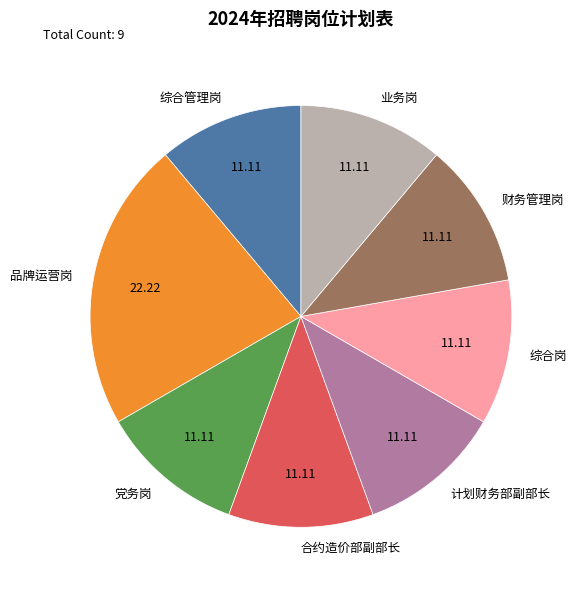

Do 综合岗 and 党务岗 together represent more than half of the pie?

No